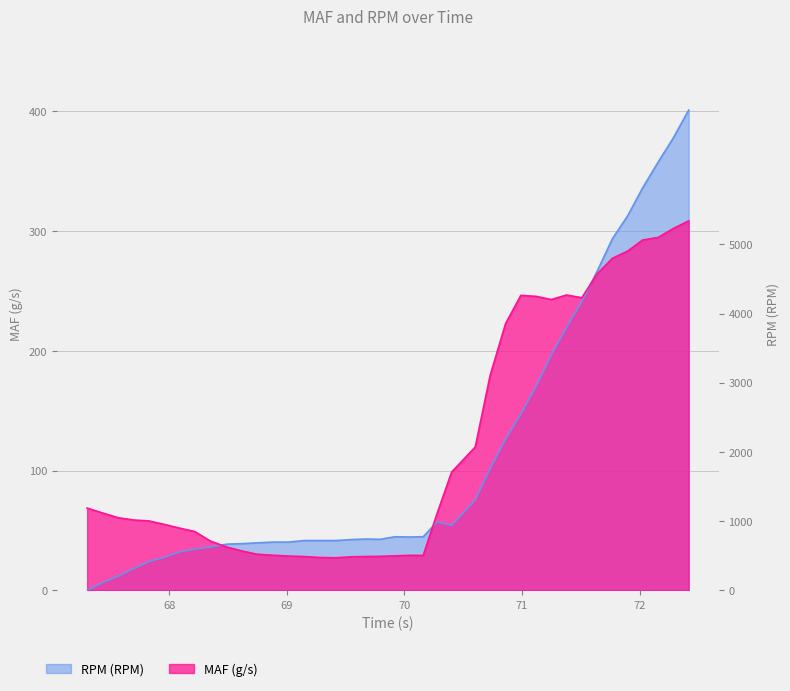

What is the label of the 19th point from the right?

70.041